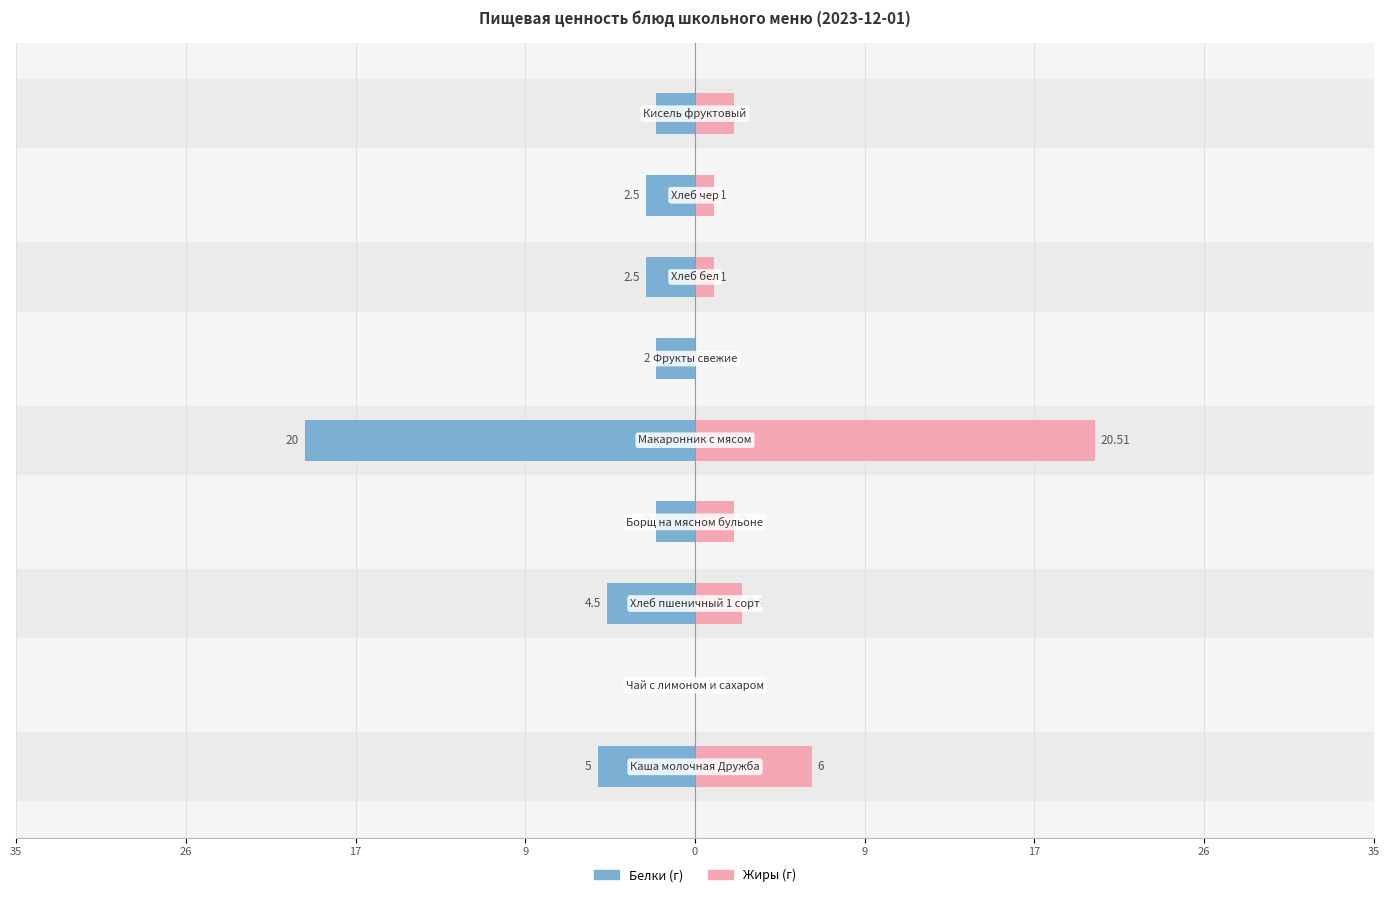

What is the maximum value shown in the chart?

20.5